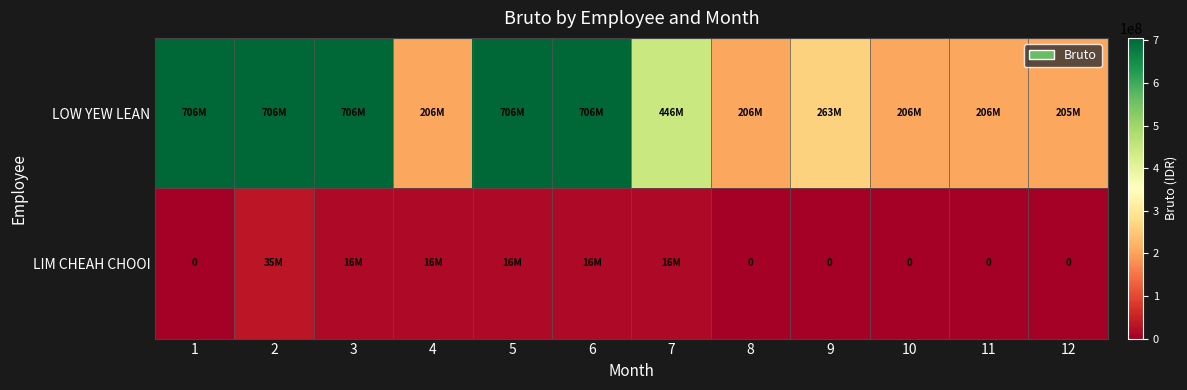

Which category has the highest value in the LOW YEW LEAN series?

1